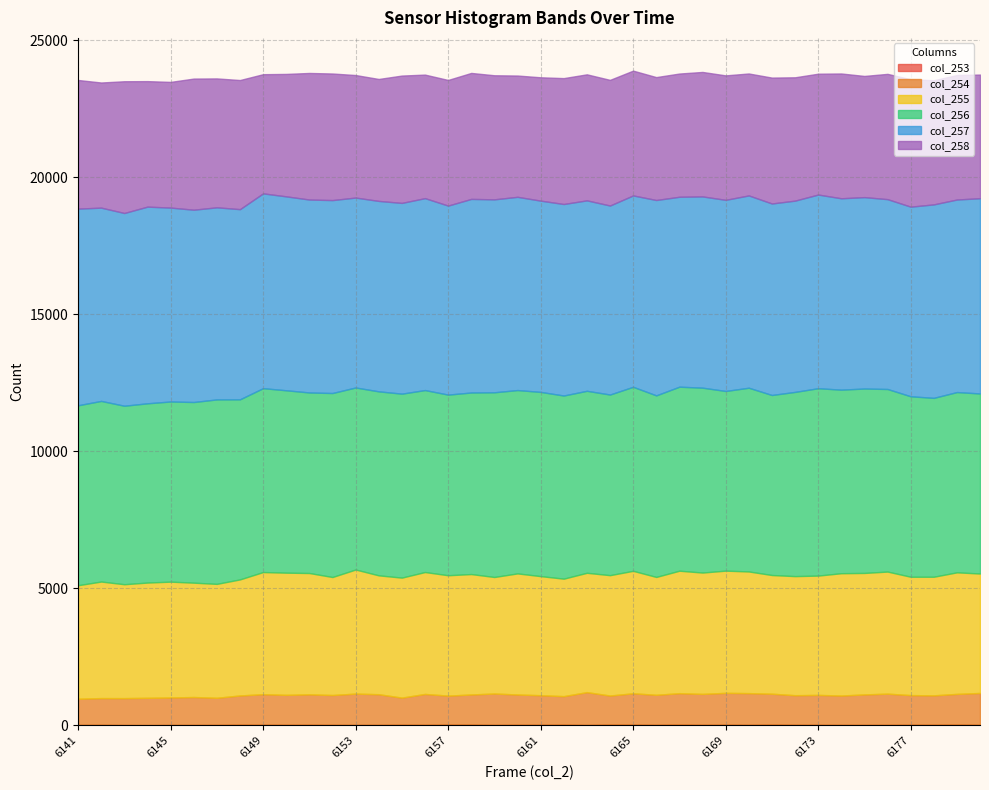

Does the chart display data point markers on the line(s)?

No